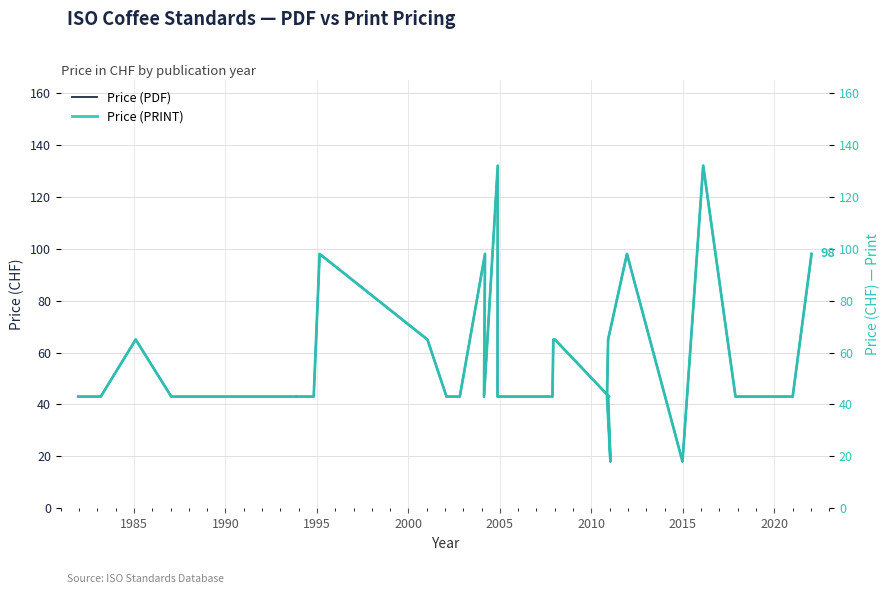

True or false: Price (PDF) and Price (PRINT) cross at least once.

False